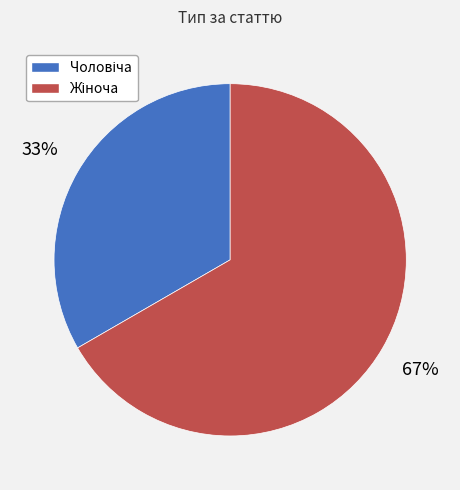

Count the number of slices in the pie.

2